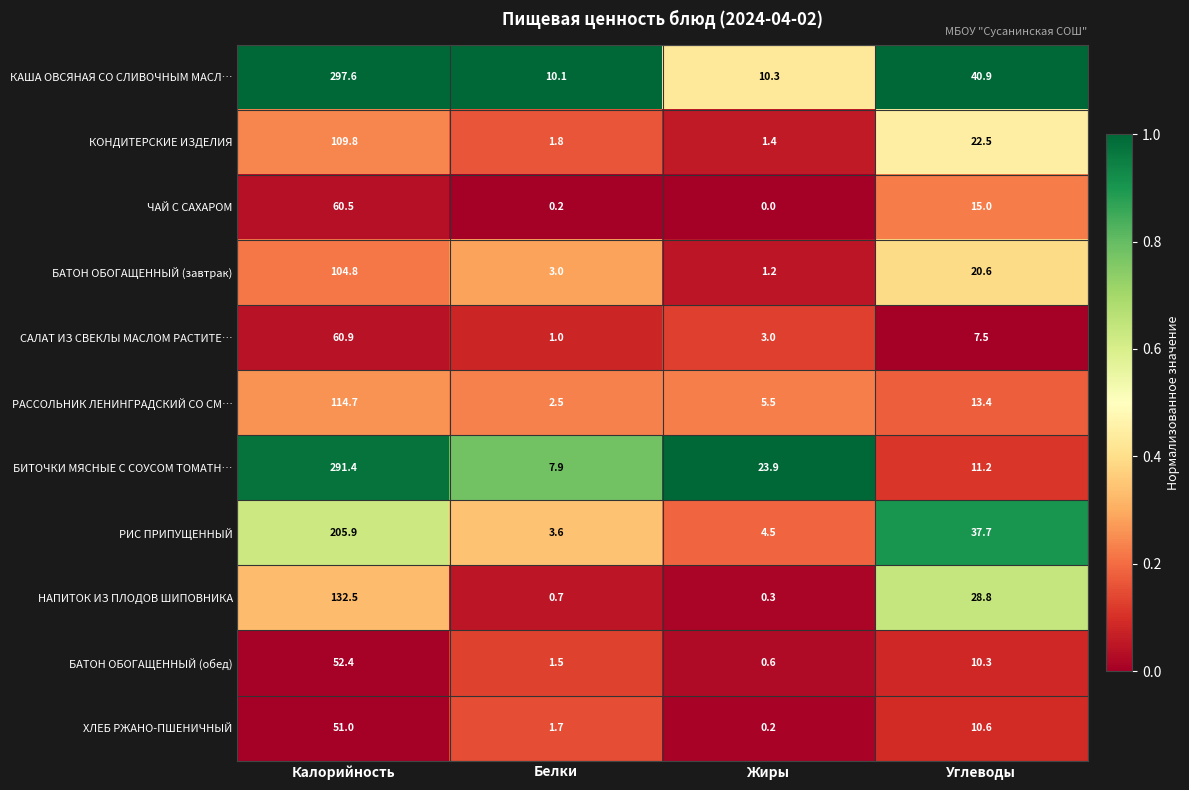

What is the maximum value shown in the chart?

297.6